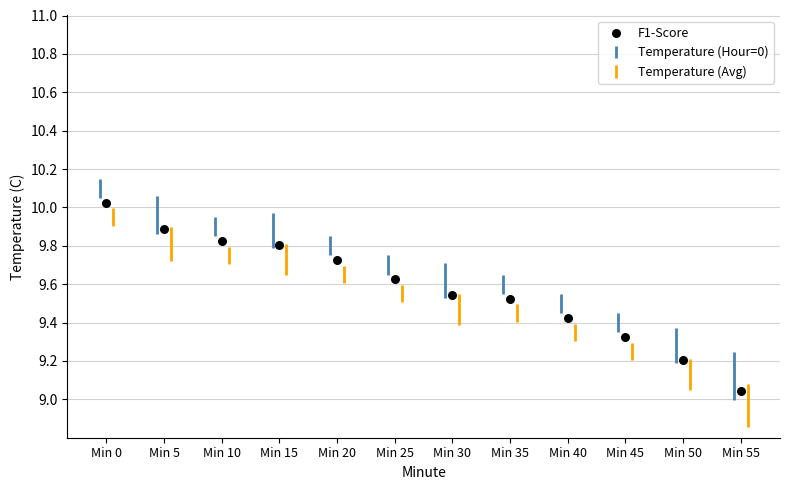

What is the range of Y values (max minus min)?

1.0